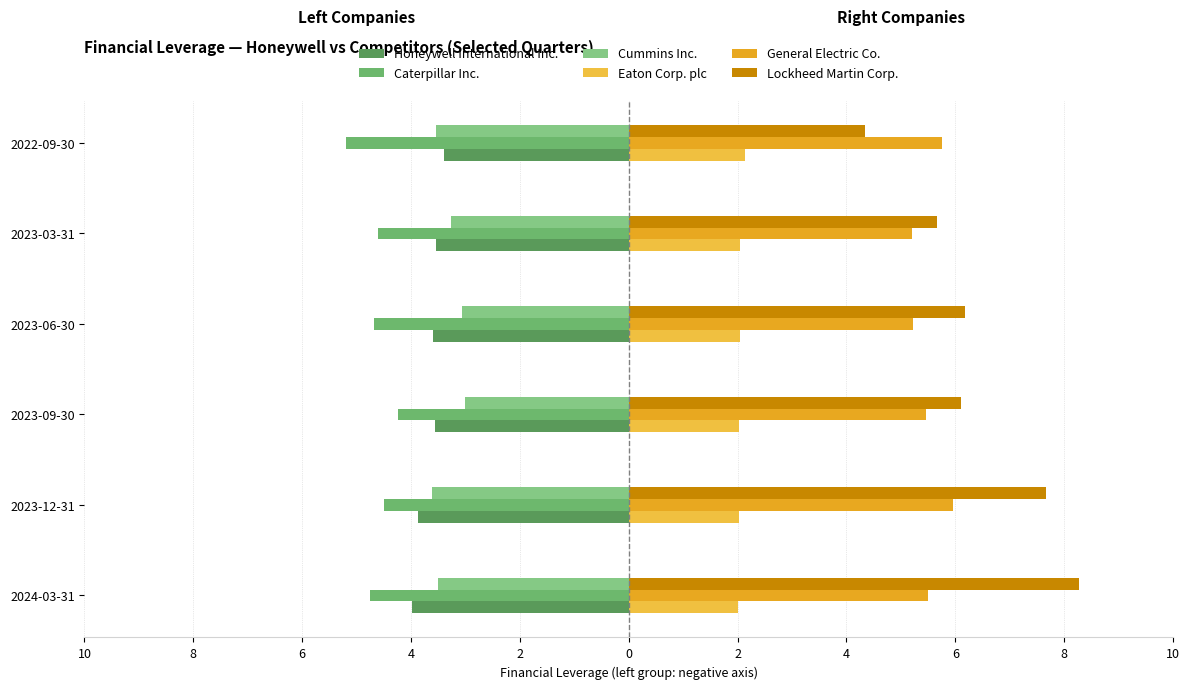

How many groups of bars are there?

6